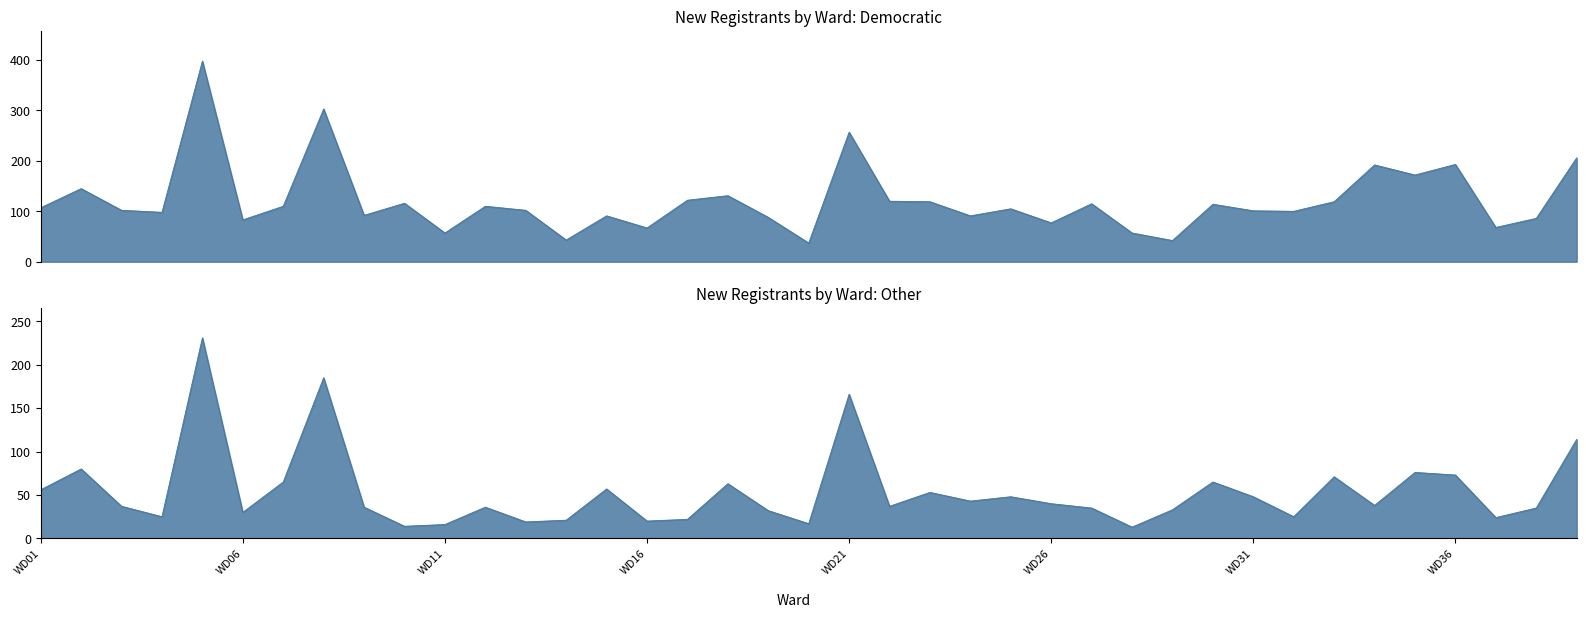

What is the sum of the New Democratic values at WD39 and WD23?

325